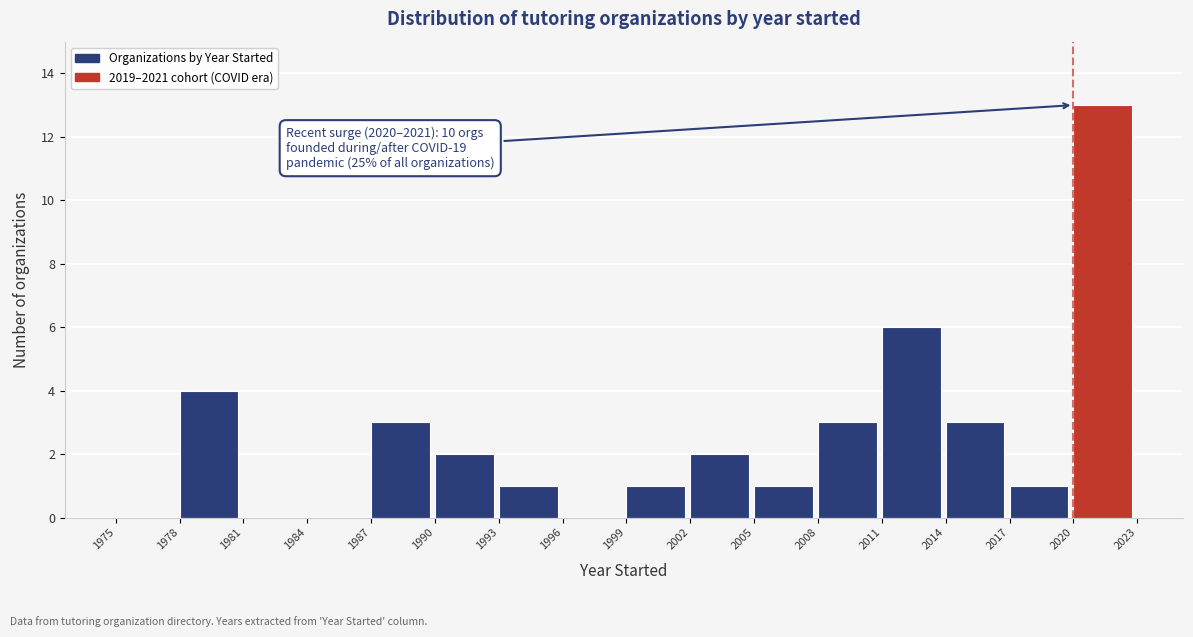

Which range on the x-axis has the tallest bar?

2020 to 2023